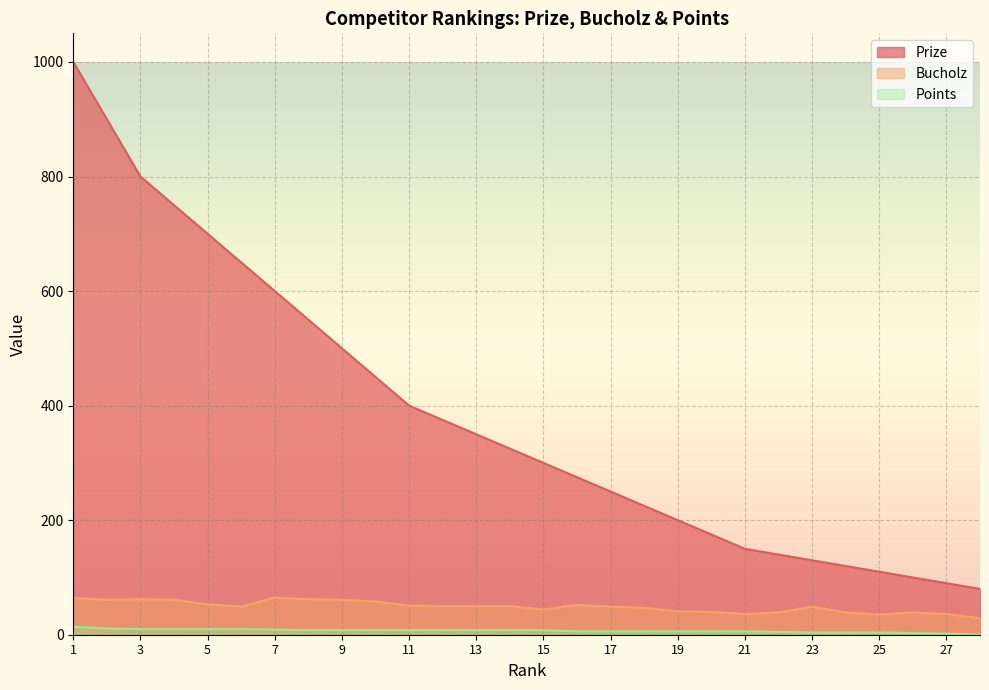

The value of Bucholz at 15 is 44. True or false?

True